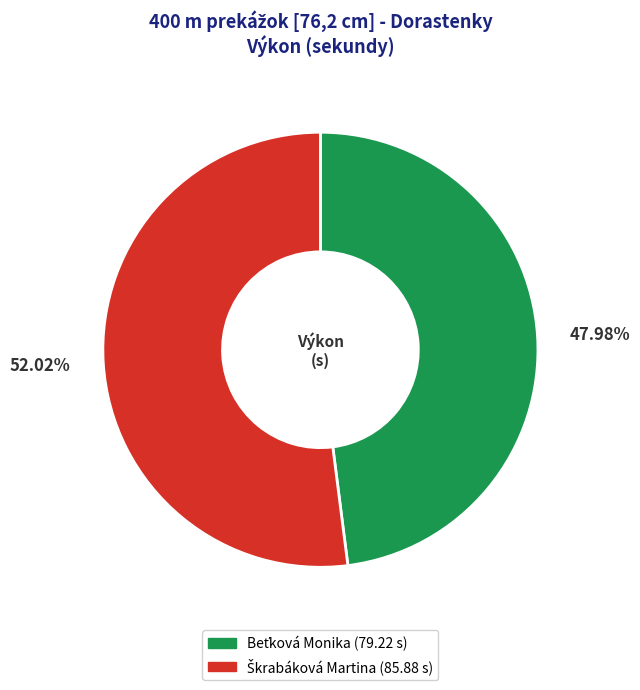

Is there any slice that represents more than half of the pie?

Yes